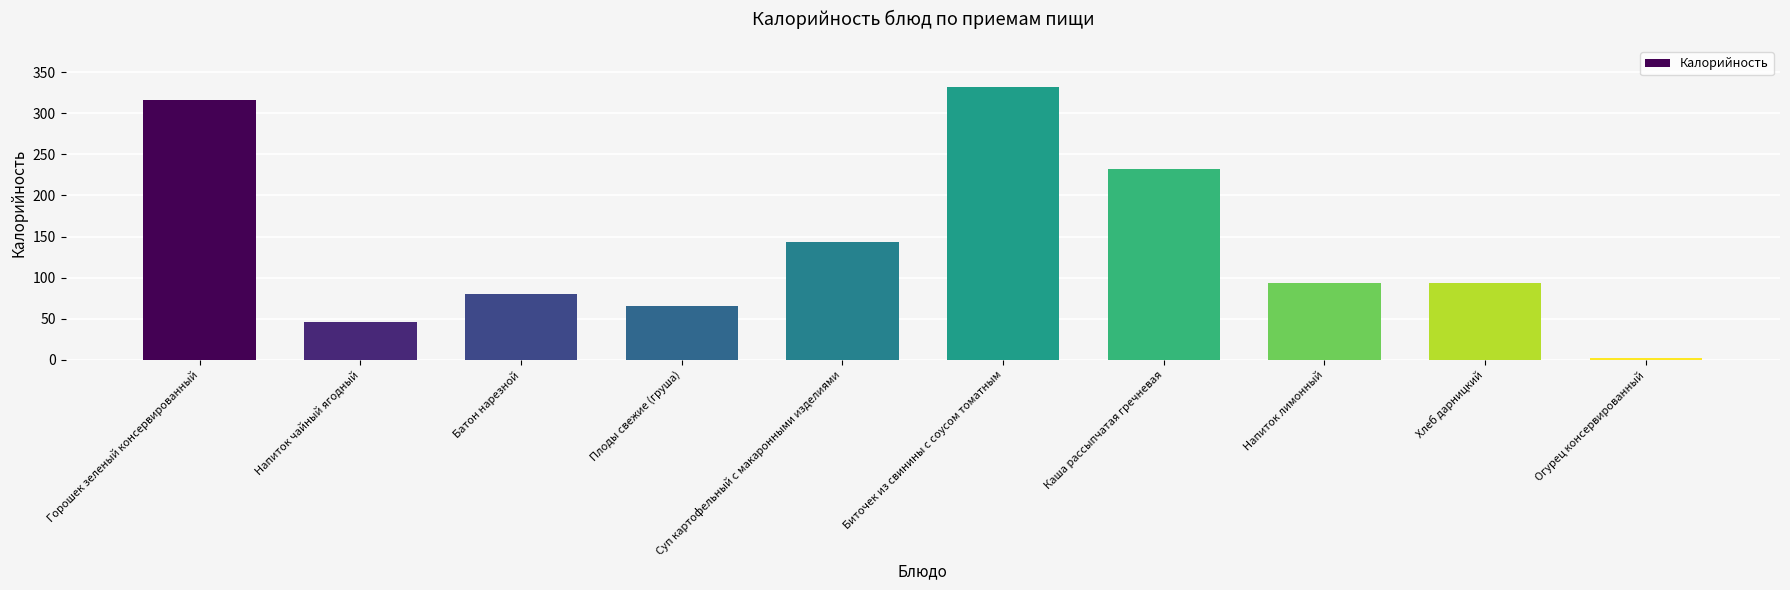

Count the number of data series in this chart.

1